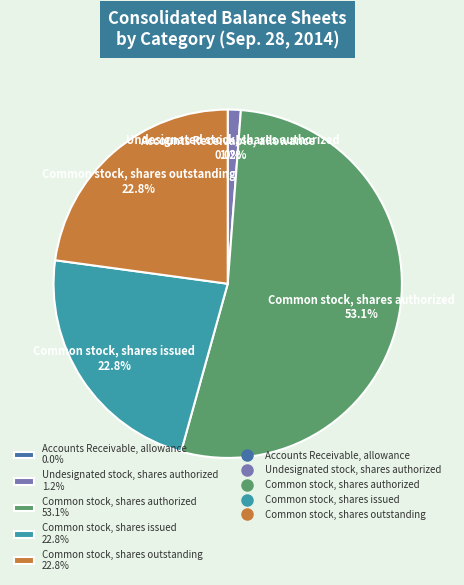

To the nearest percent, what is the difference between the Common stock, shares authorized and Common stock, shares issued slice percentages?

30%